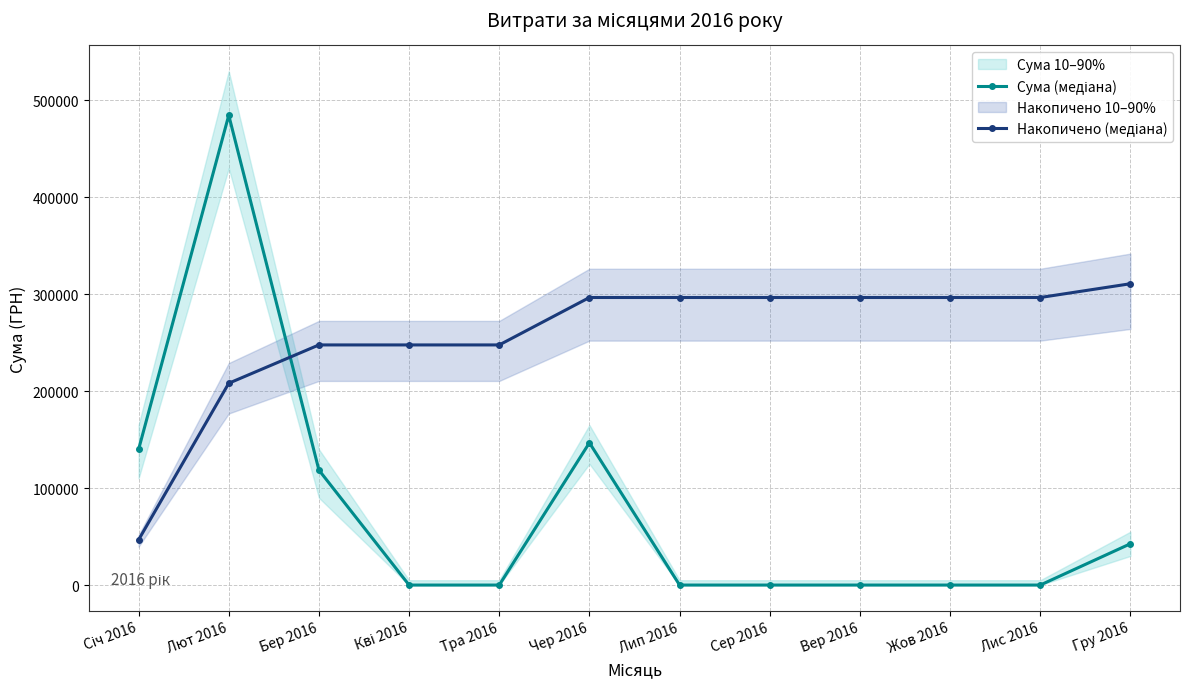

At which label does Накопичено (медіана) reach its peak?

Гру 2016